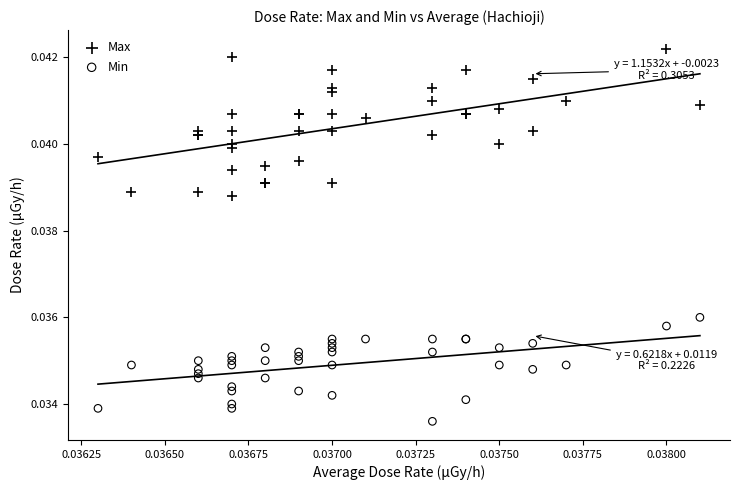

Which series has the widest spread of Y values?

Max